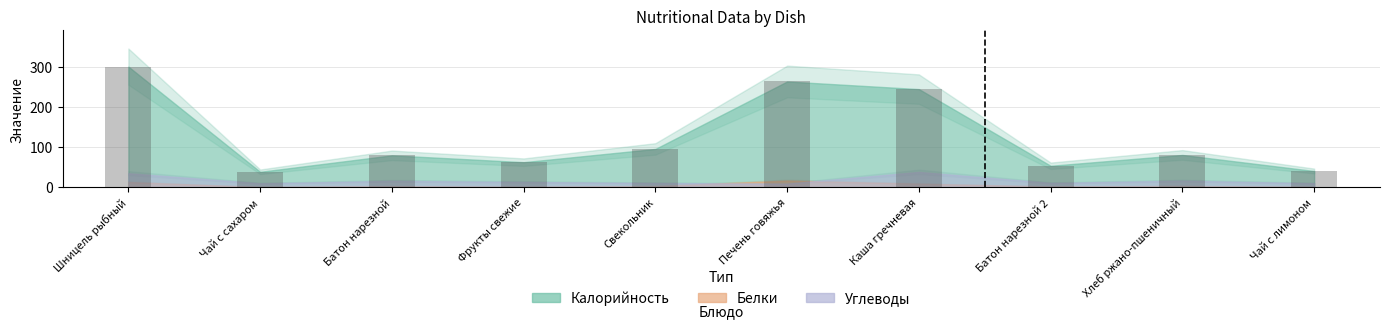

What is the label of the 10th bar from the right?

Шницель рыбный